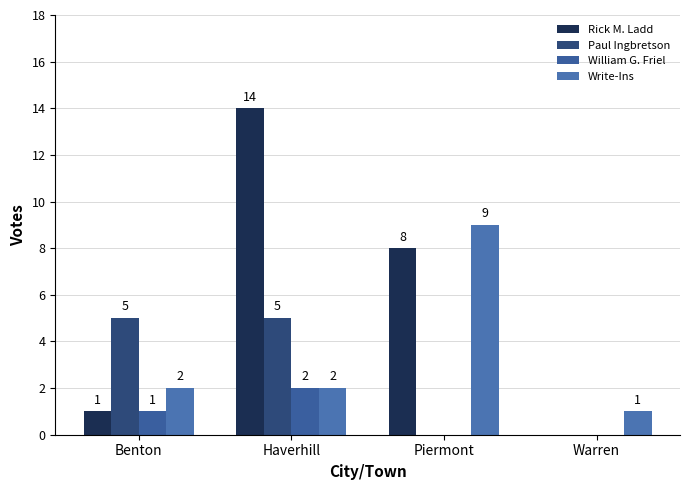

What is the spread (max minus min) of values at Piermont?

9